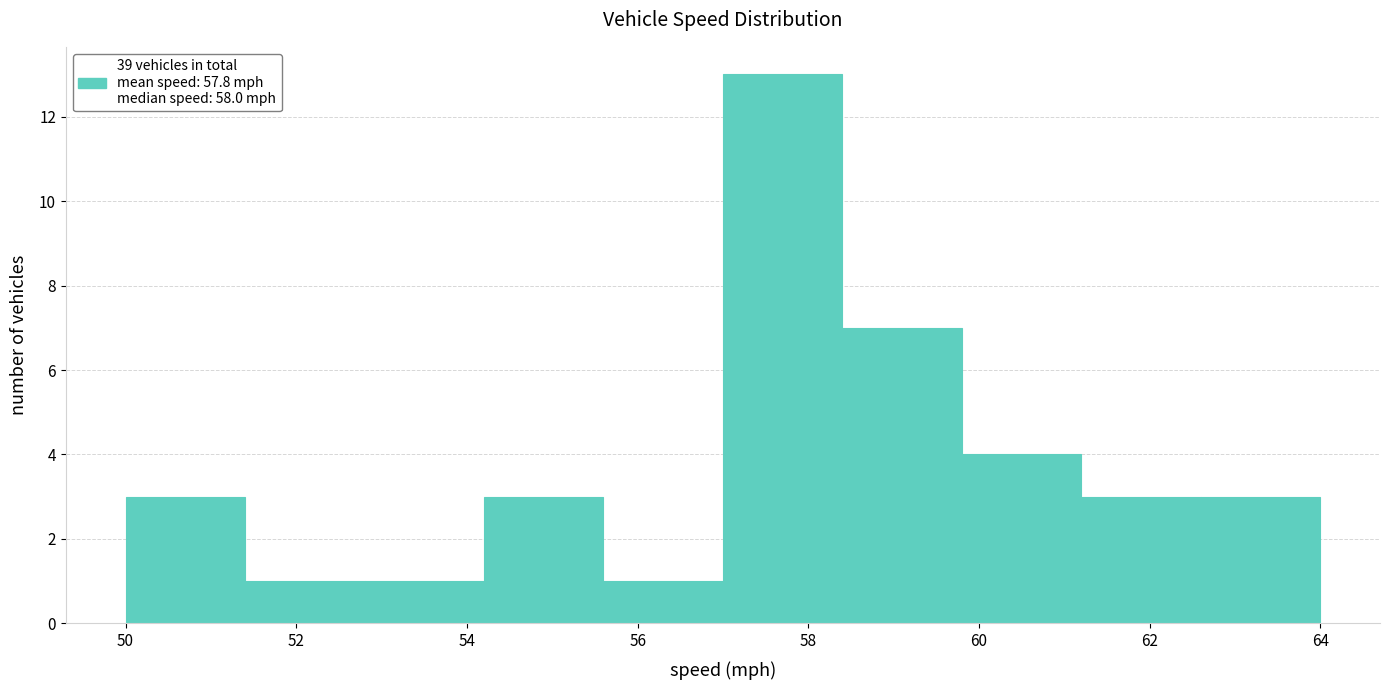

What is the height of the bar covering 55.6 to 57.0 on the x-axis? The values are not printed on the chart, so give them approximately, as read against the axis.

1